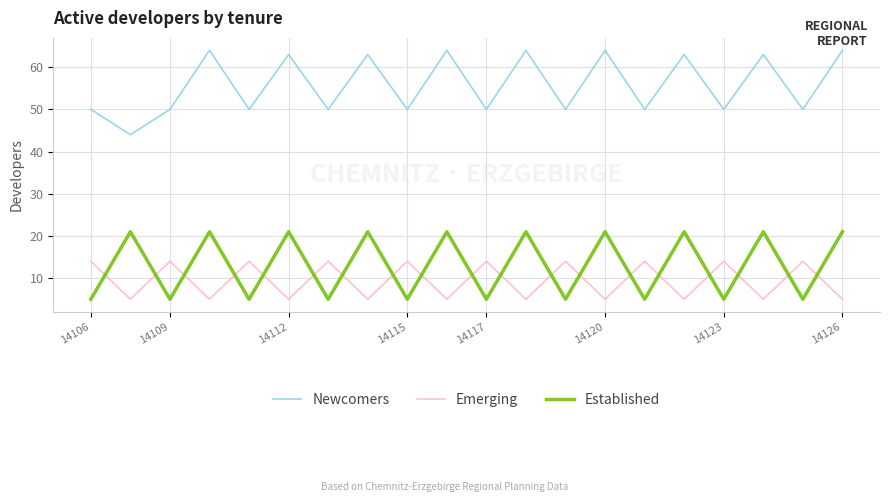

Which series has the largest total across all categories?

Newcomers